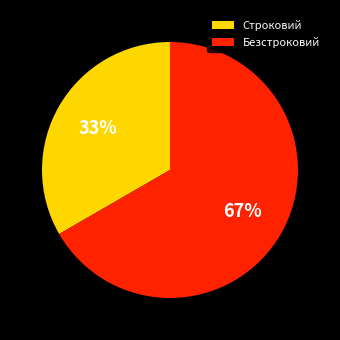

How many slices are in this pie chart?

2